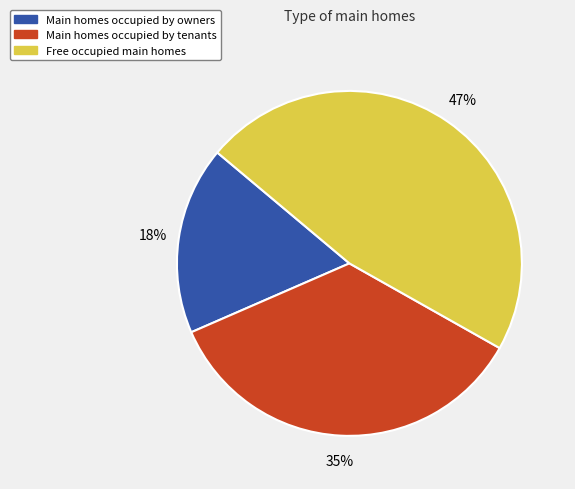

How many slices are in this pie chart?

3